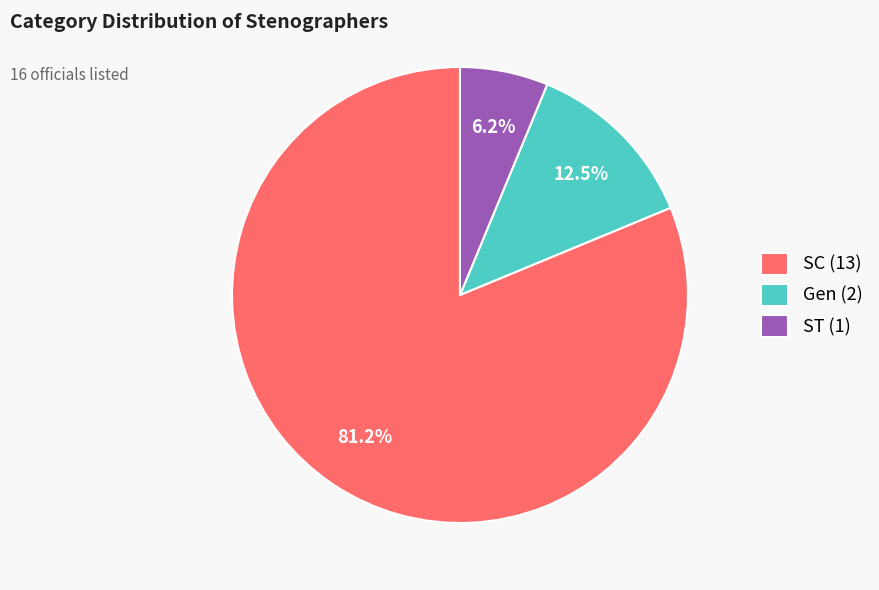

Is Gen the majority of the pie?

No